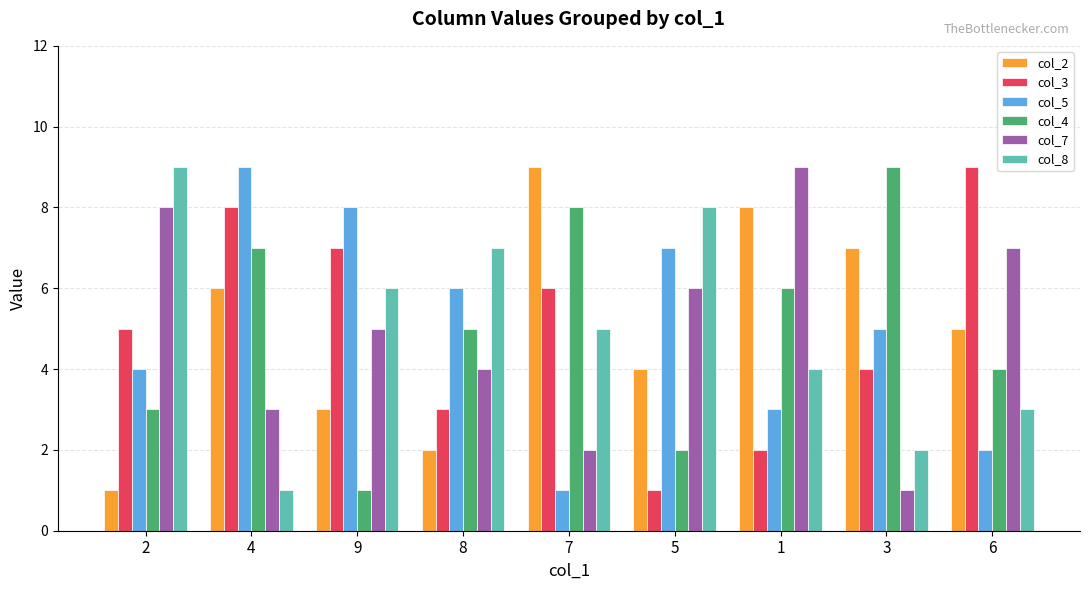

What is the greatest value displayed?

9